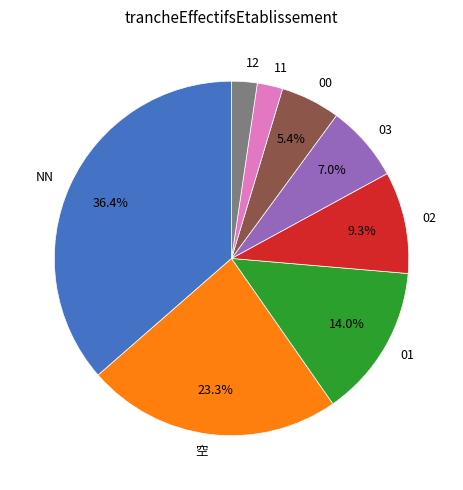

What is the largest slice in the pie chart?

NN